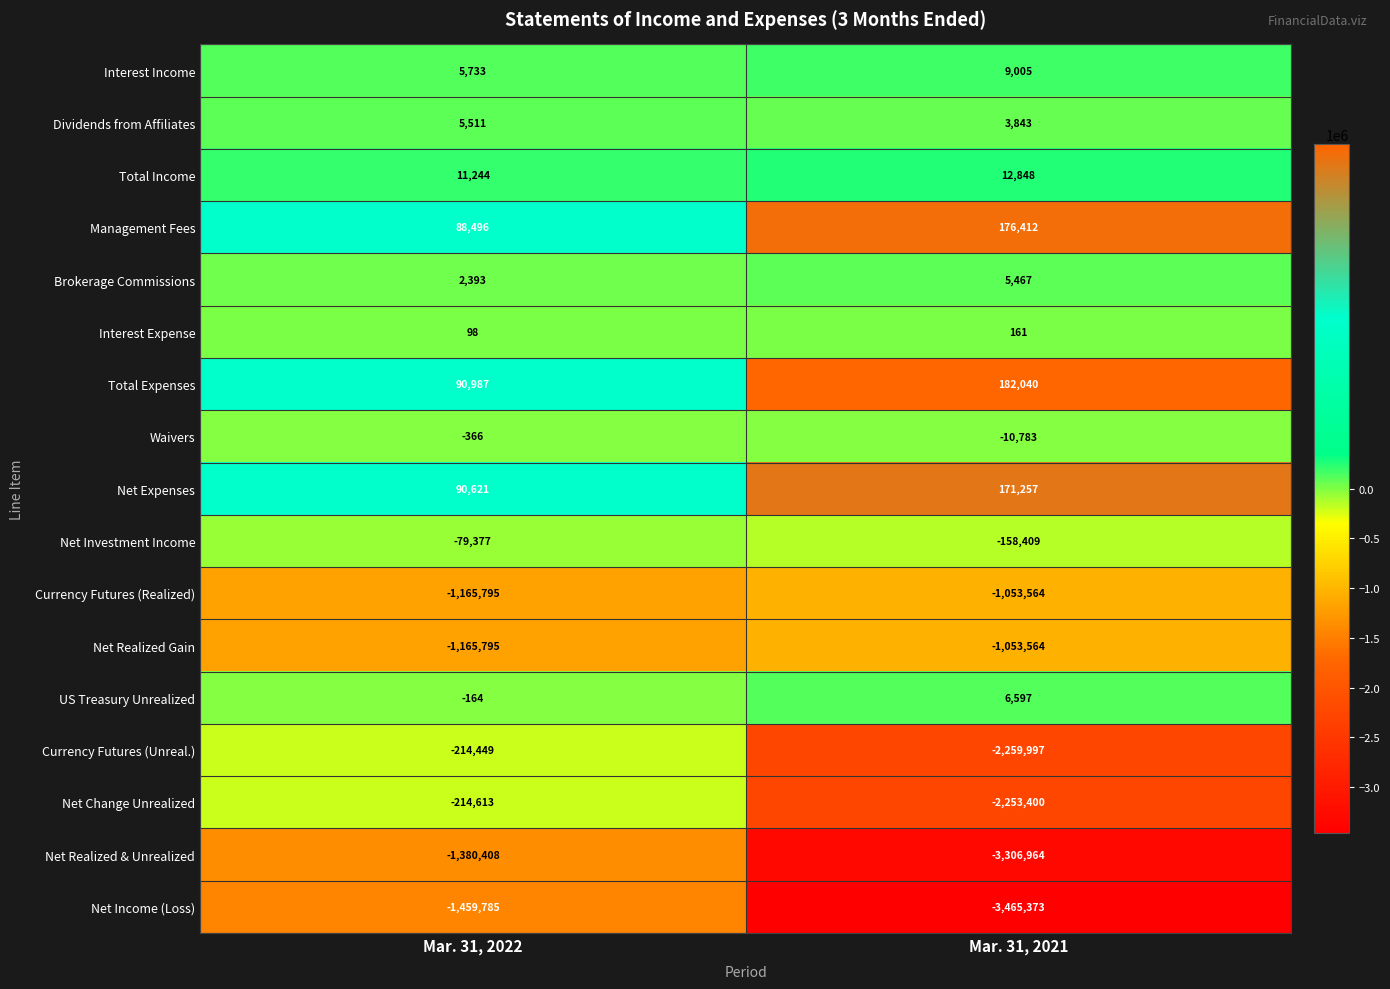

What is the difference between the Total Expenses values at Mar. 31, 2022 and Mar. 31, 2021?

91053